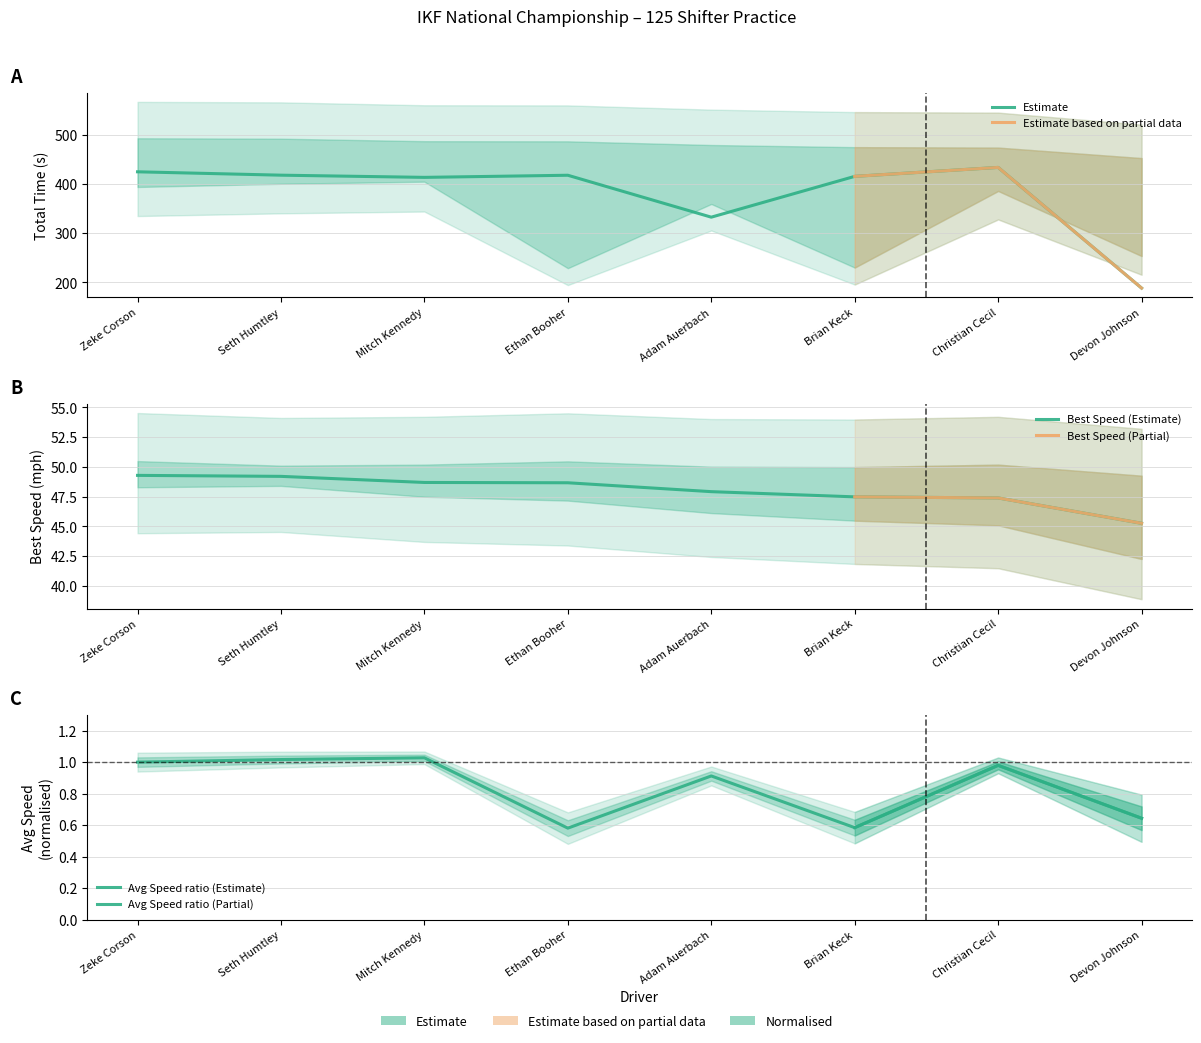

Between Zeke Corson and Christian Cecil, which series saw the biggest shift?

Total Time